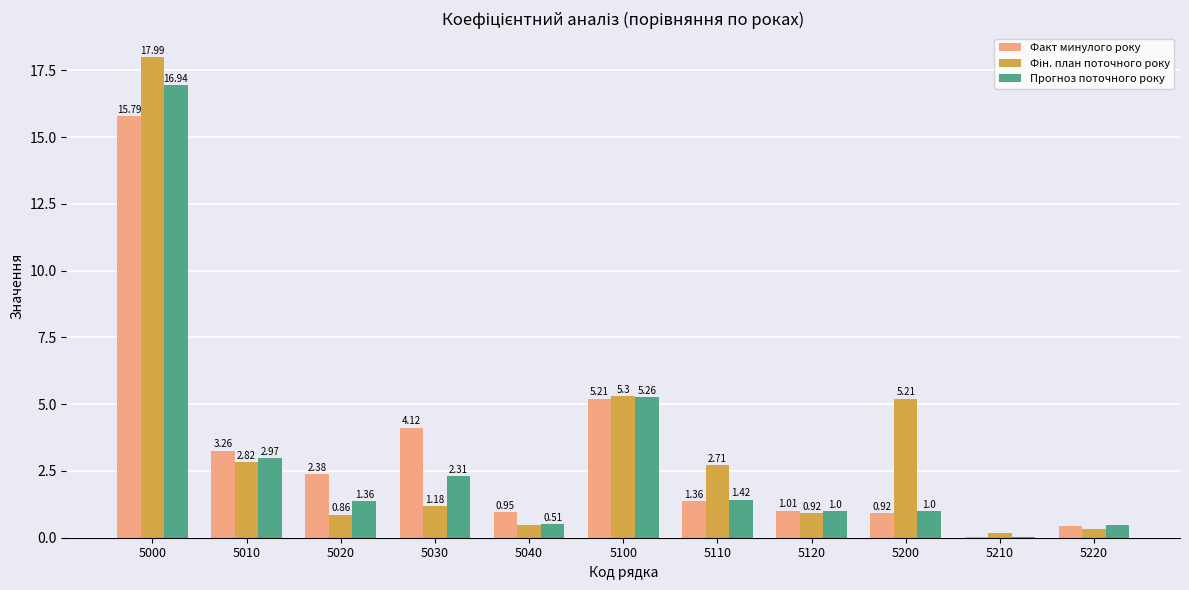

What is the greatest value displayed?

18.0